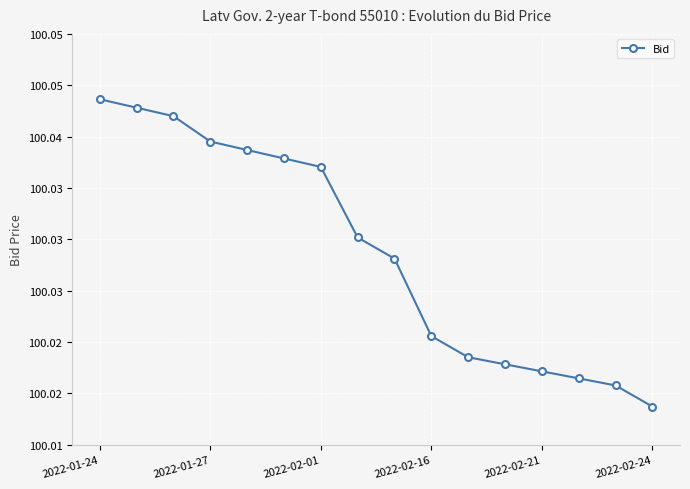

Is this an area chart (filled region under the line)?

No